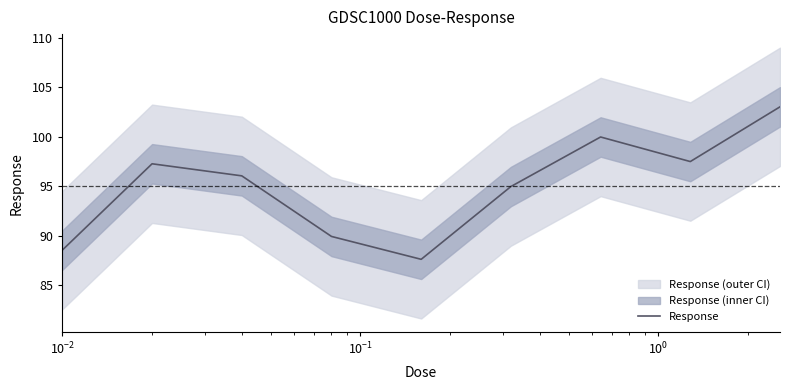

Reading left to right, extract all data points from this chart.

88.5	97.3	96.1	89.9	87.6	95.0	100.0	97.5	103.0